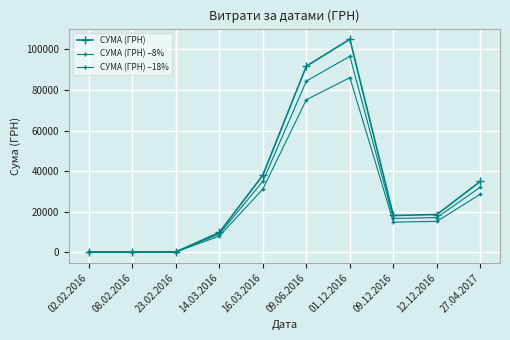

Rank the series at 12.12.2016 from lowest to highest value.

СУМА (ГРН) –18%, СУМА (ГРН) –8%, СУМА (ГРН)